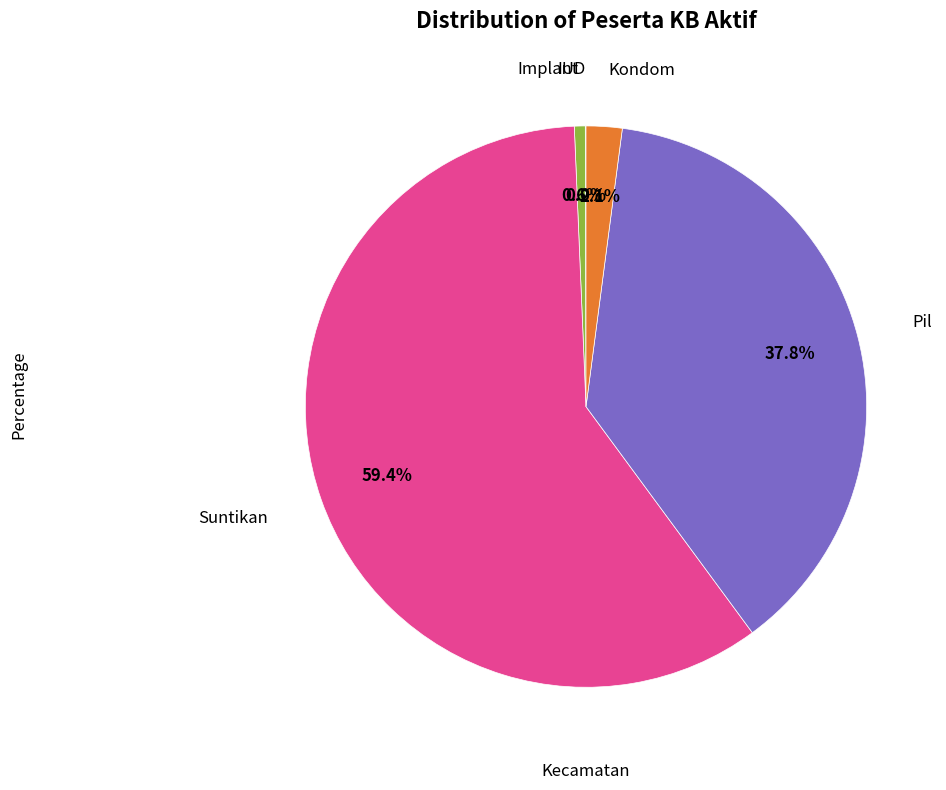

Does any single category account for the majority?

Yes